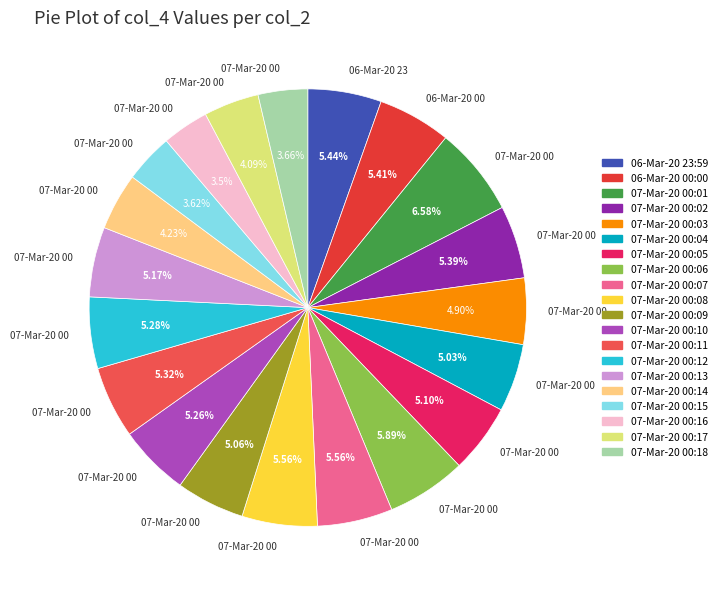

How many segments does this pie chart have?

20